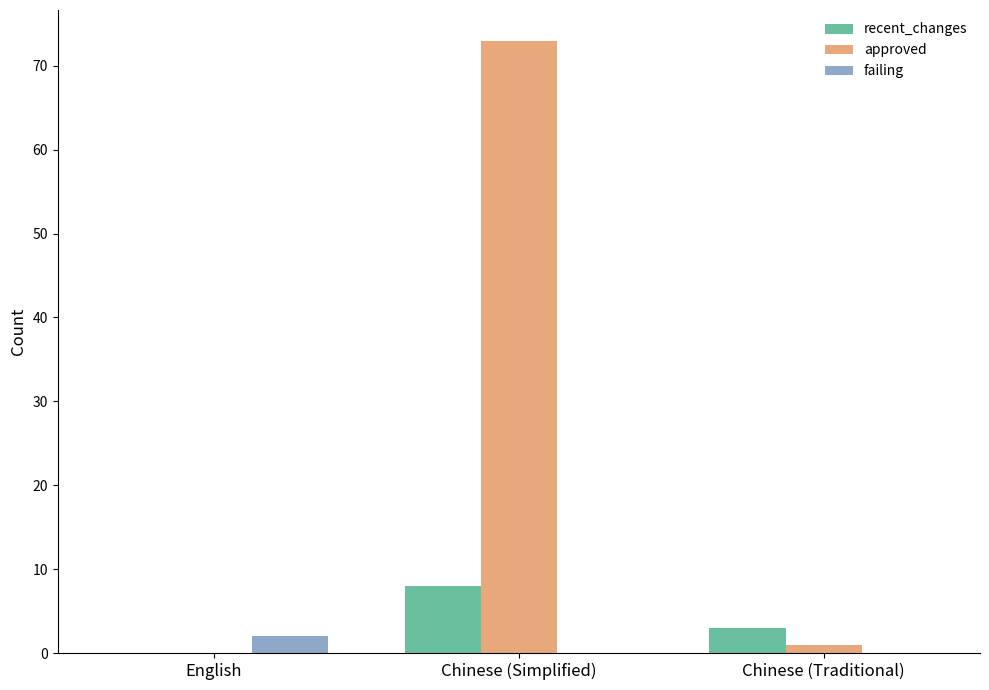

Reading left to right, extract all data points from this chart.

recent_changes: 0	8	3
approved: 0	73	1
failing: 2	0	0